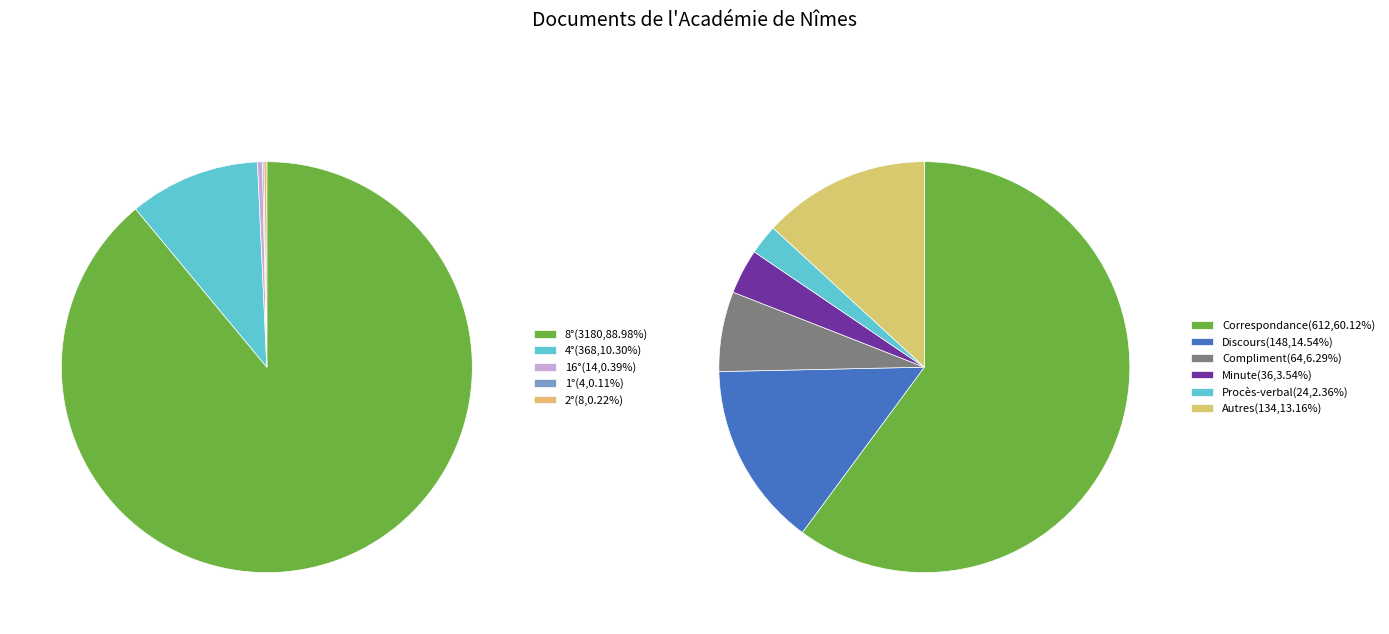

The 1° slice represents 0% of the pie. True or false?

True